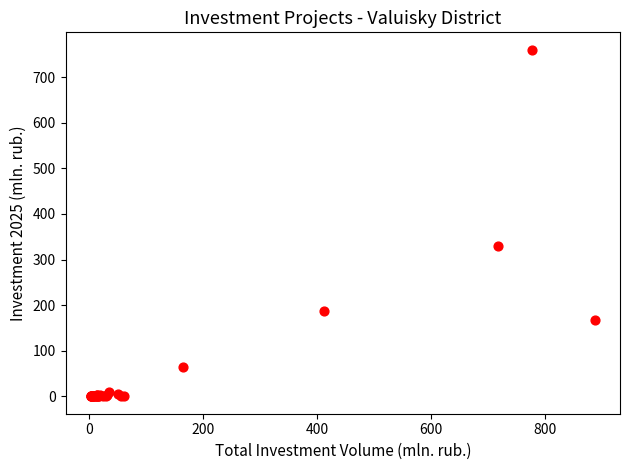

What Y value in the scatter plot is closest to 380?

330.2